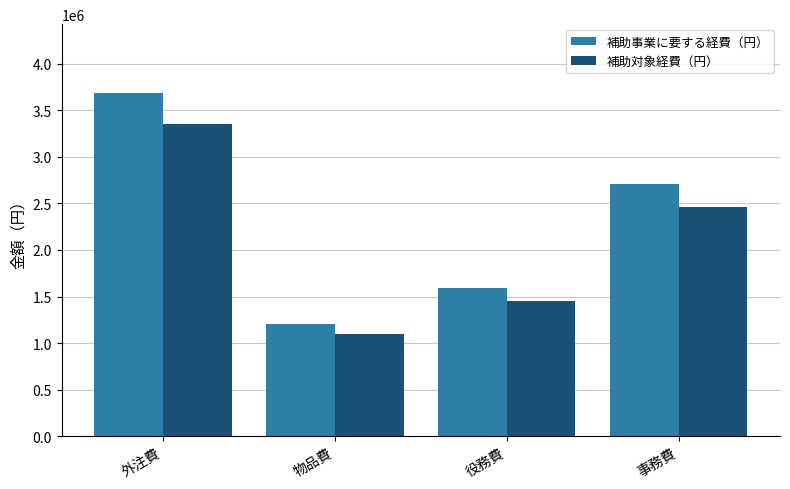

List the series in order of their peak value, highest first.

補助事業に要する経費（円）, 補助対象経費（円）